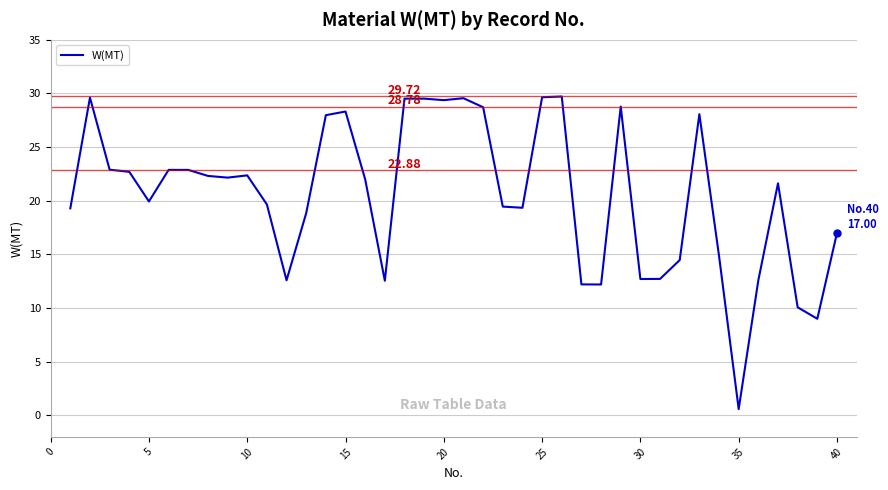

What is the difference between the maximum and minimum values?

29.1